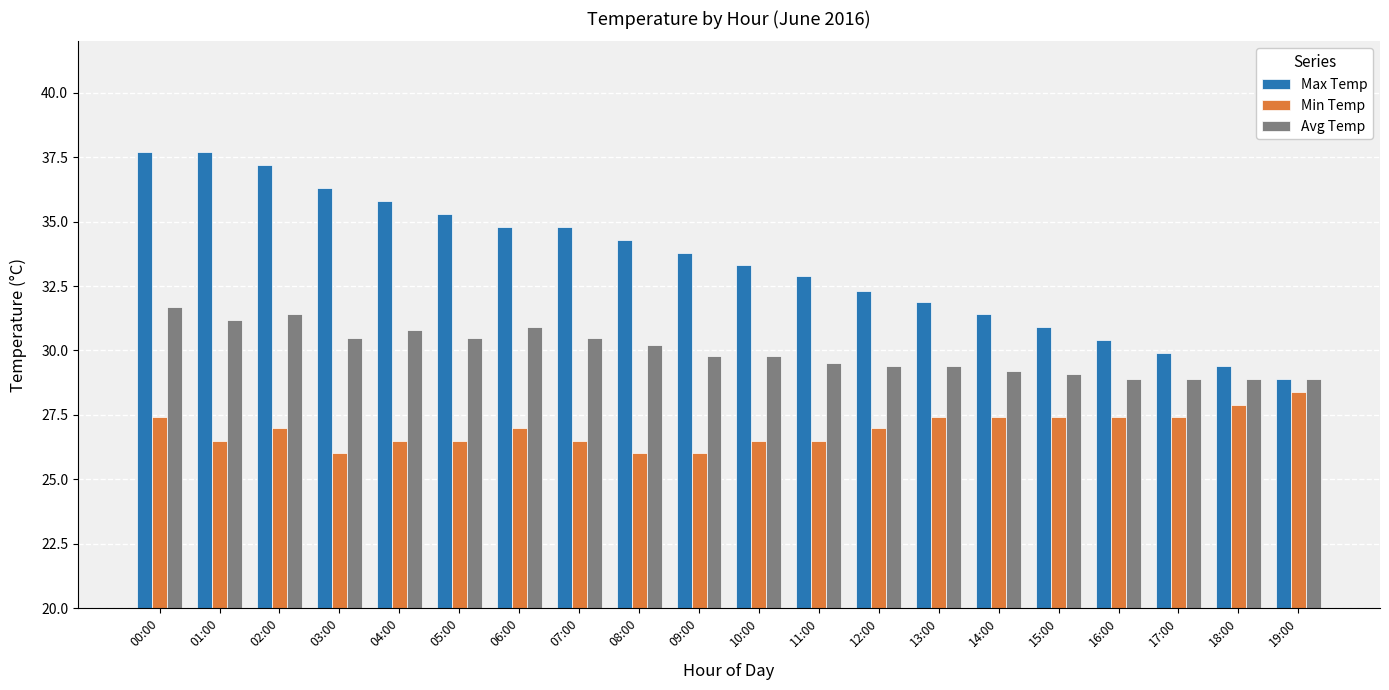

Is the value of Min Temp at 09:00 greater than the value of Max Temp at 06:00?

No